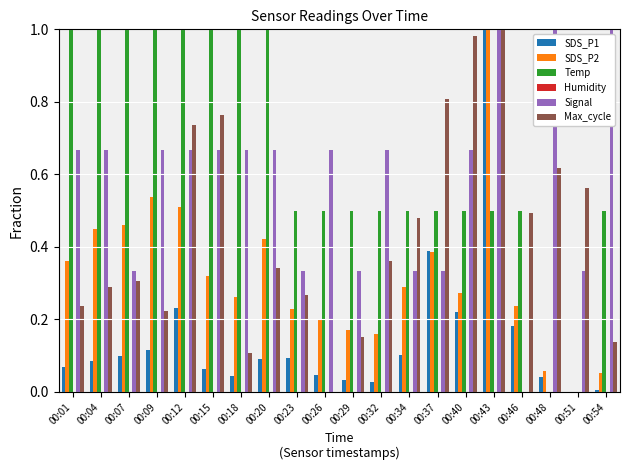

Which series changed the most between 00:34 and 00:54?

Signal